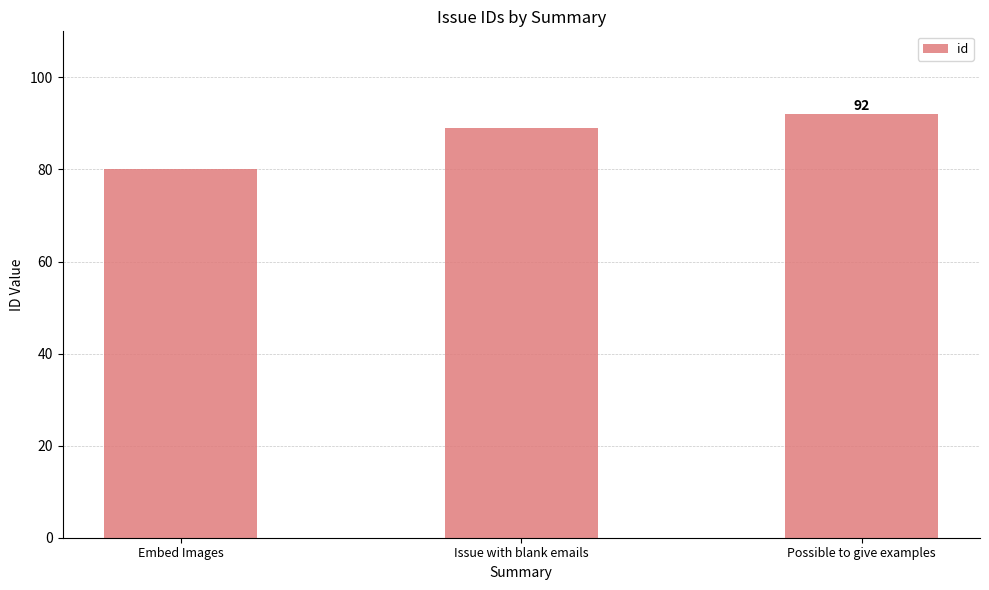

What is the maximum value shown in the chart?

92